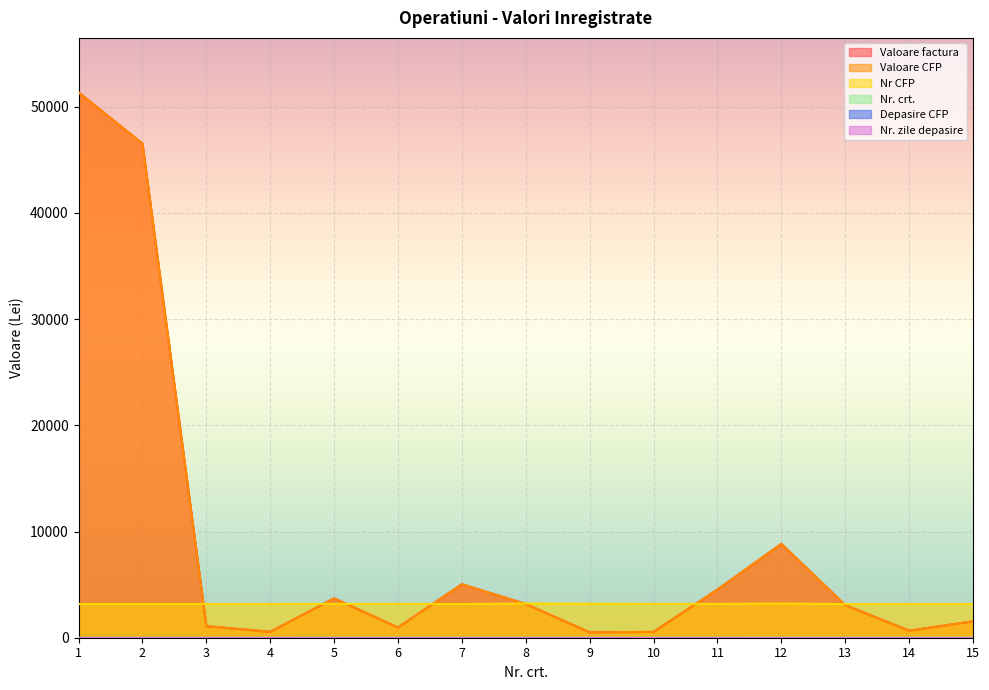

At how many categories does at least one series exceed 23161?

2